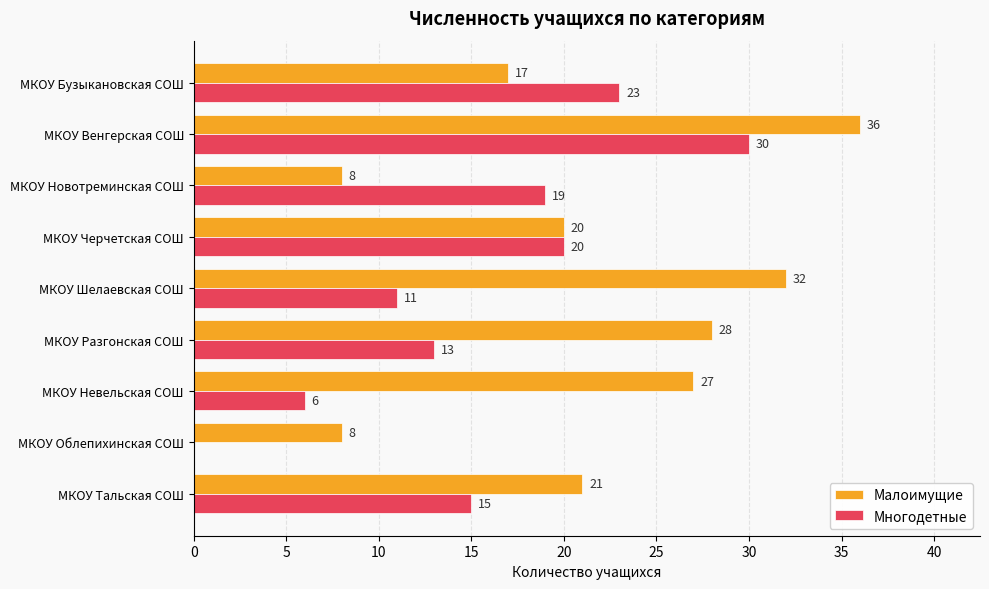

Which series changed the most between МКОУ Бузыкановская СОШ and МКОУ Облепихинская СОШ?

Многодетные